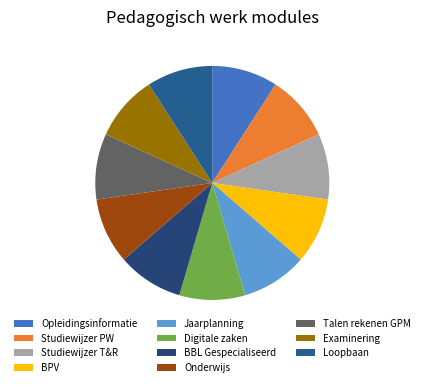

Does BBL Gespecialiseerd represent more than half of the total?

No